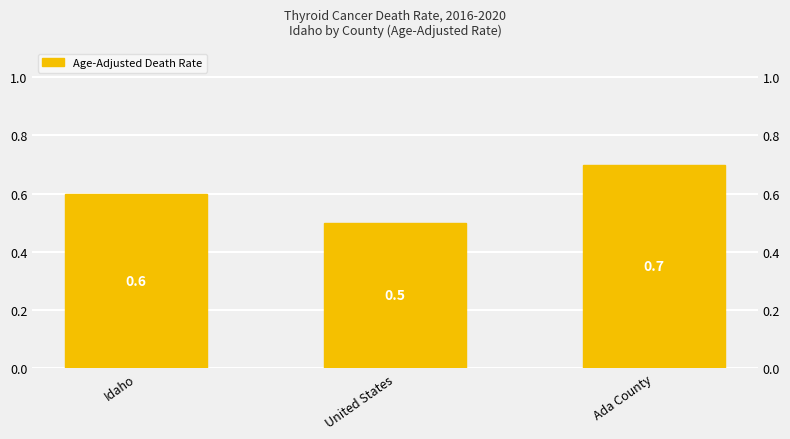

What is the maximum value shown in the chart?

0.7